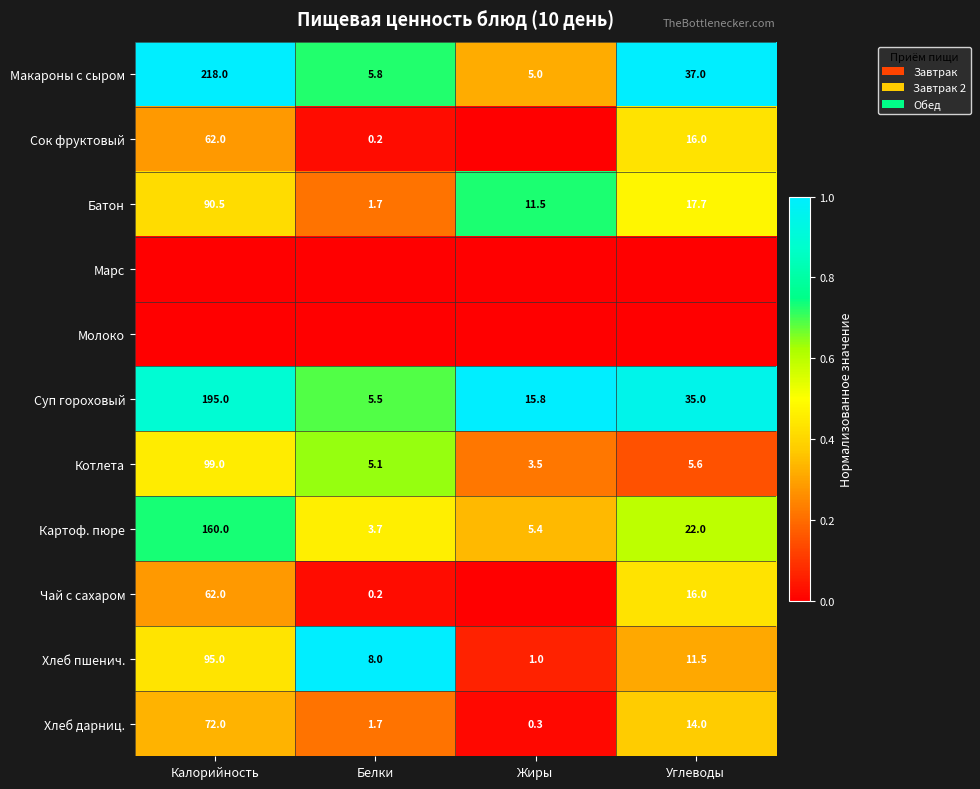

What is the sum of the Макароны с сыром values at Калорийность and Углеводы?

255.0